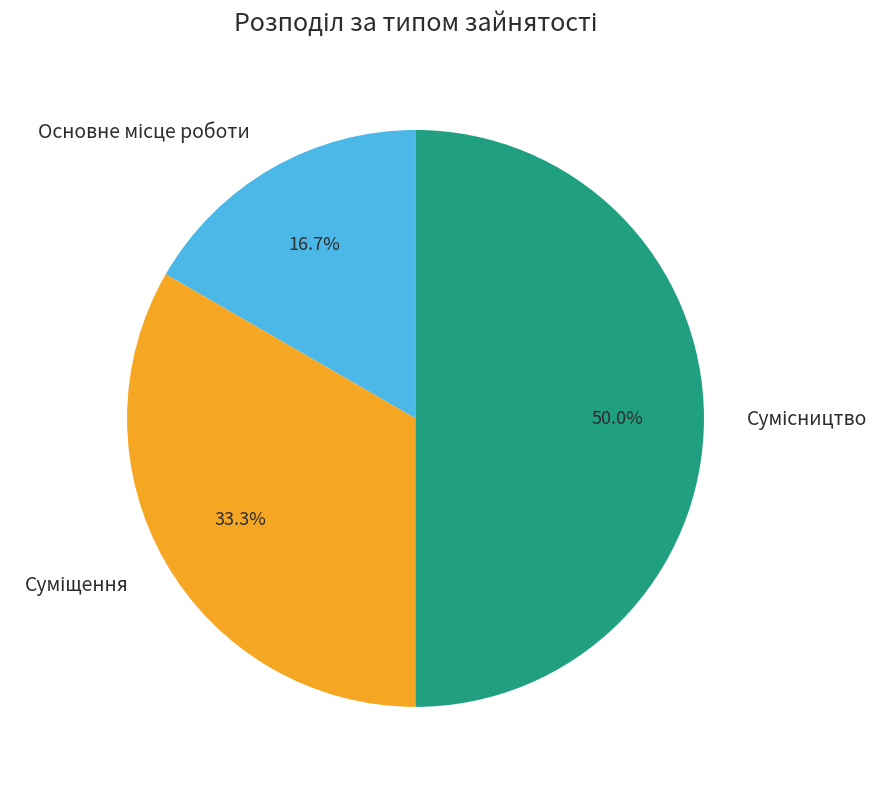

Count the number of slices in the pie.

3